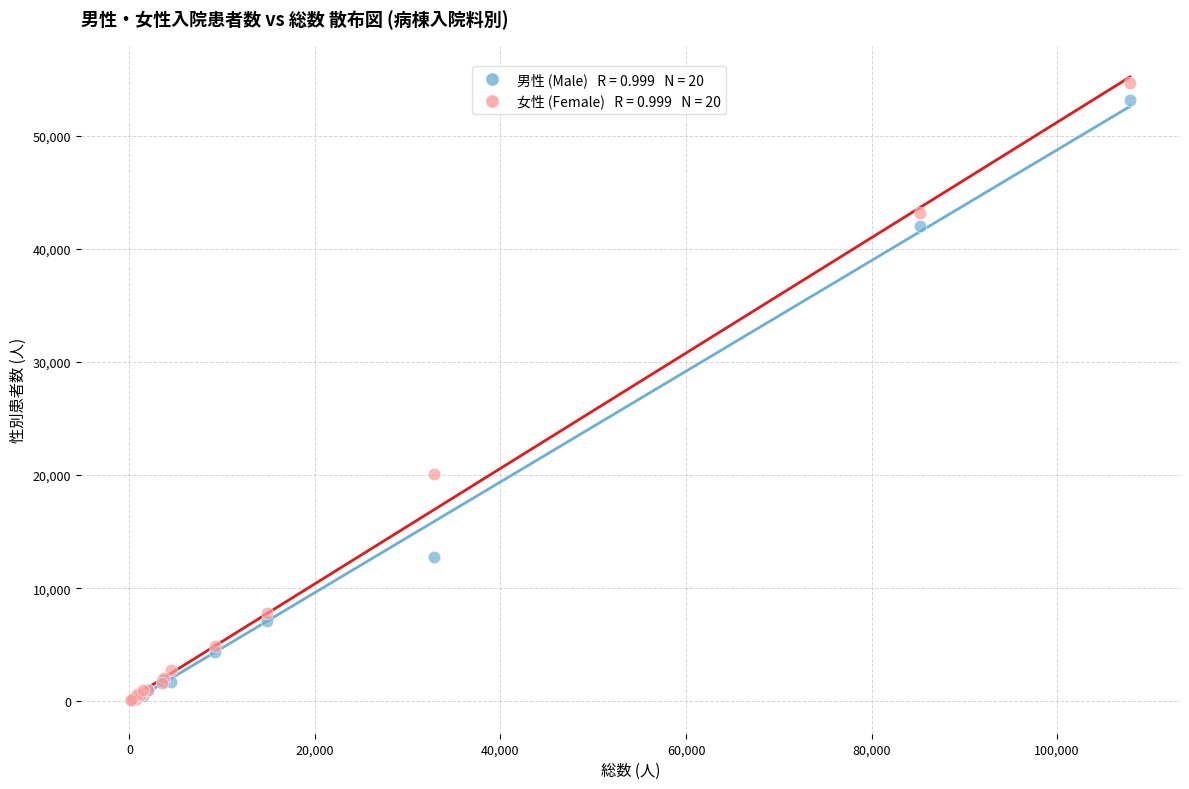

Across all series, what Y value is closest to 27365?

20104